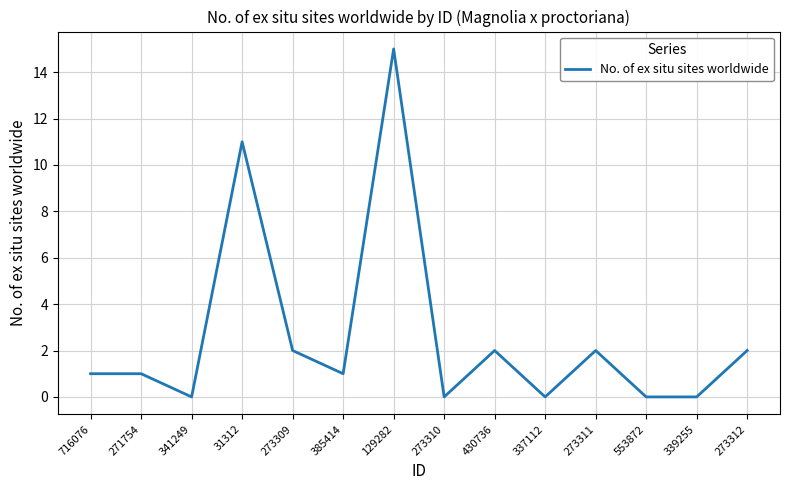

Between 273309 and 273310, which is larger?

273309